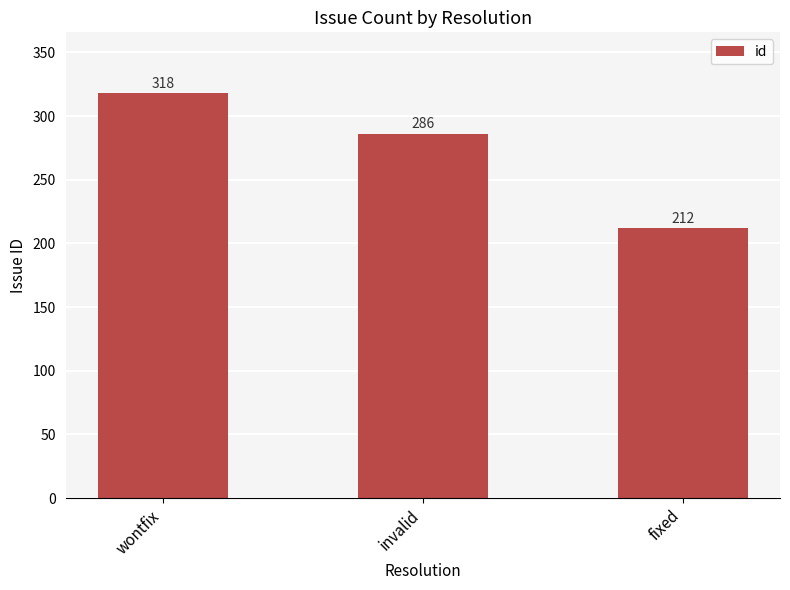

Reading left to right, extract all data points from this chart.

318	286	212